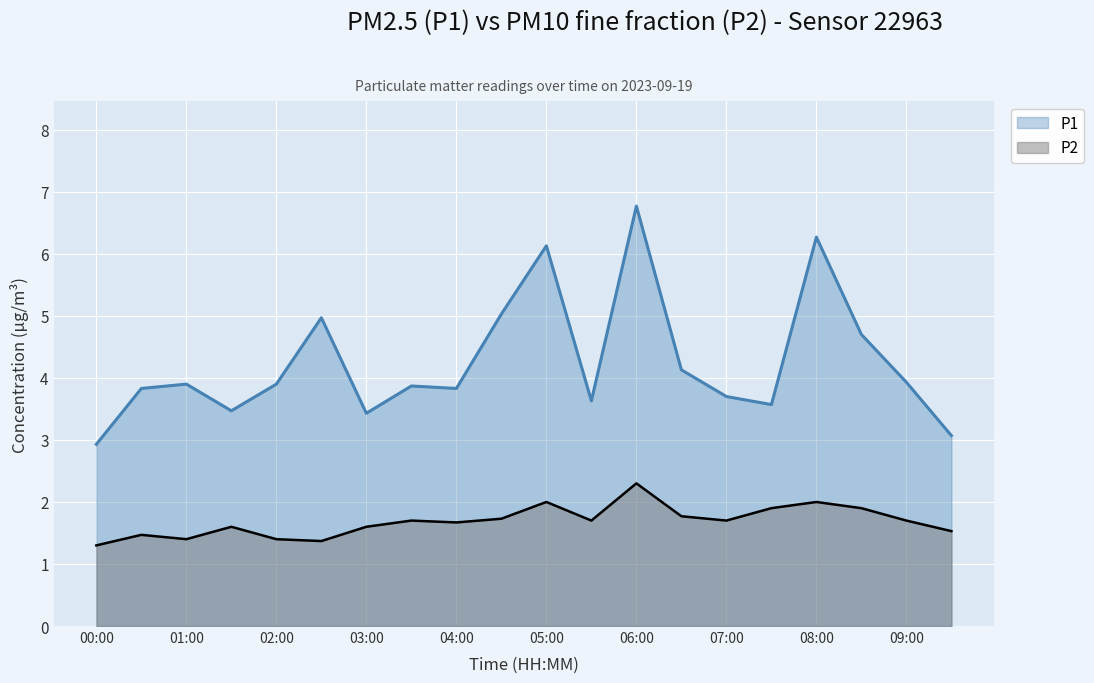

True or false: P1 and P2 cross at least once.

False